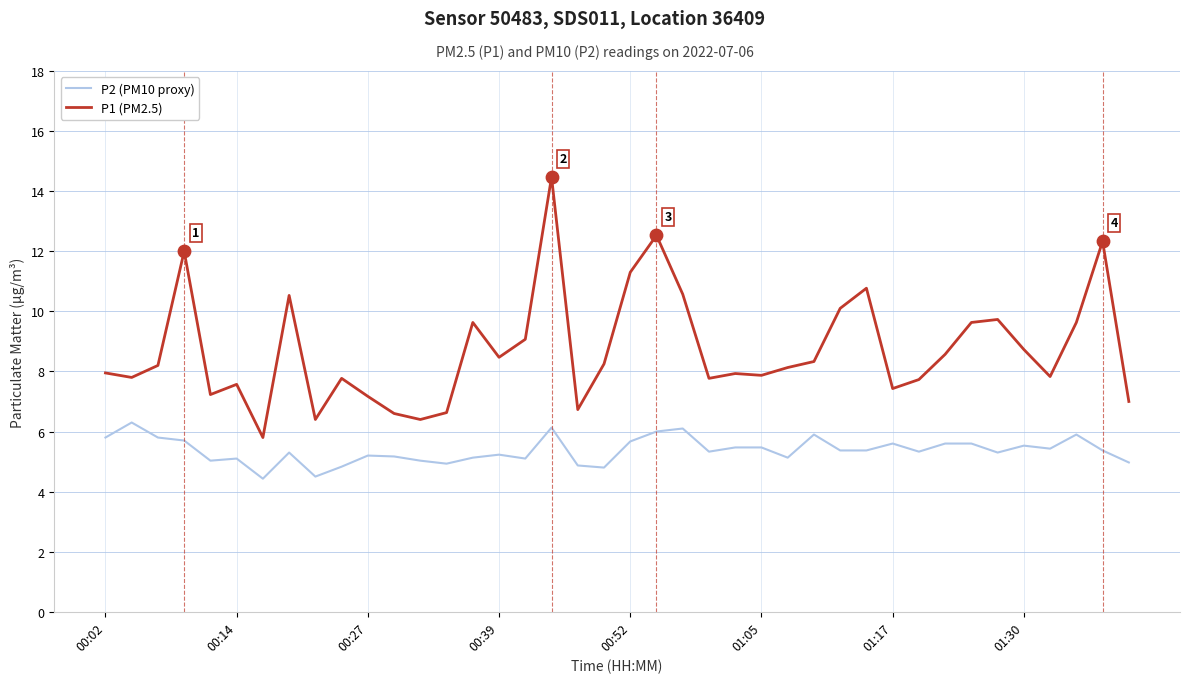

Which series has the largest total across all categories?

P1 (PM2.5)